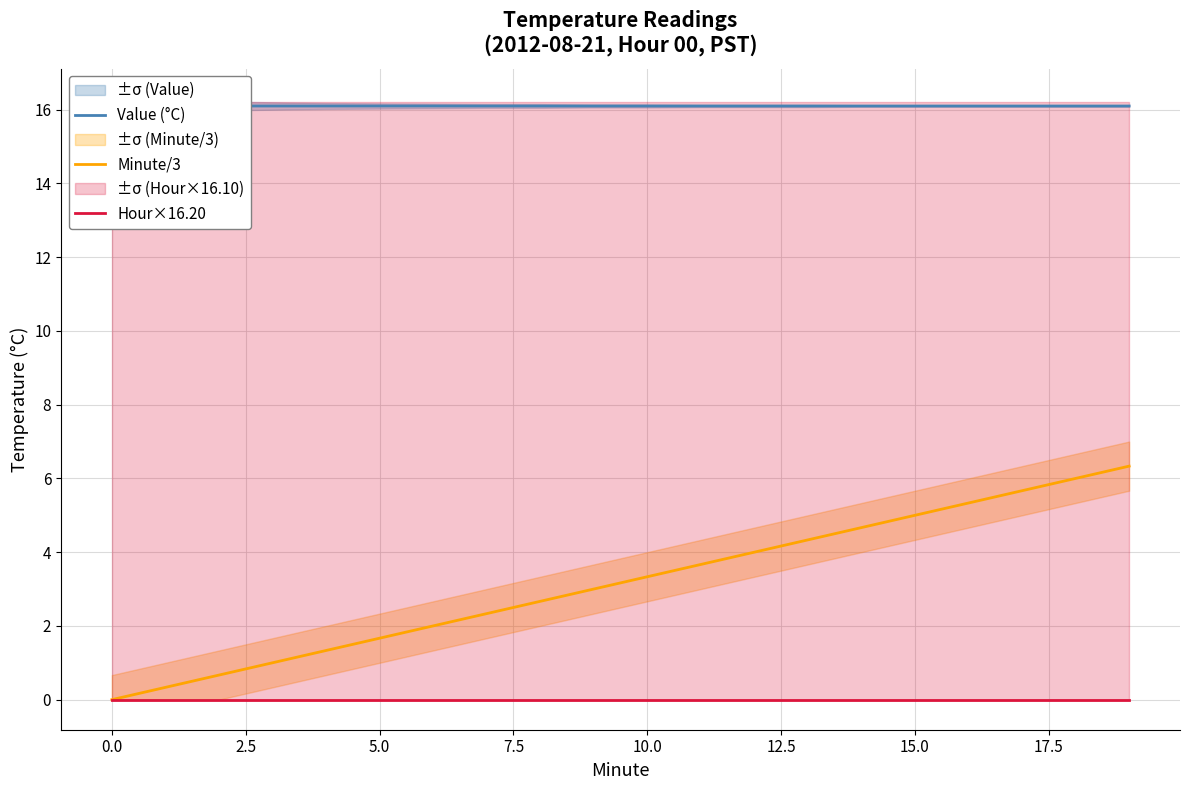

What is the label of the 10th point from the right?

10